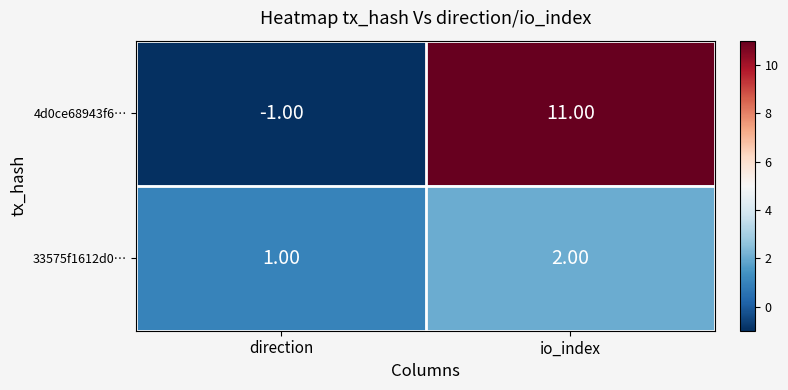

What is the sum of all 4d0ce68943f6… values?

10